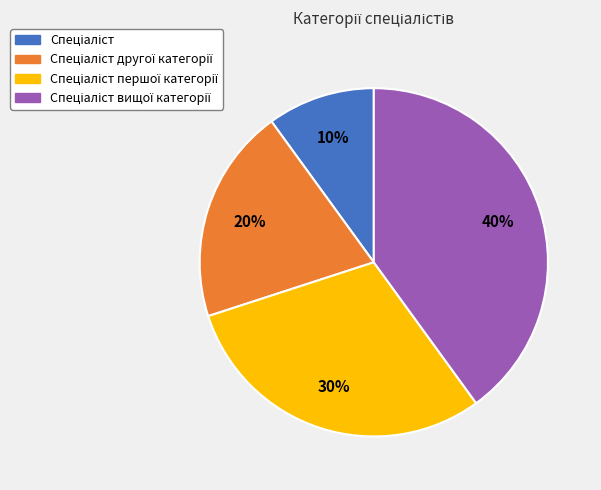

To the nearest percent, what is the difference between the largest and smallest slice percentages?

30%